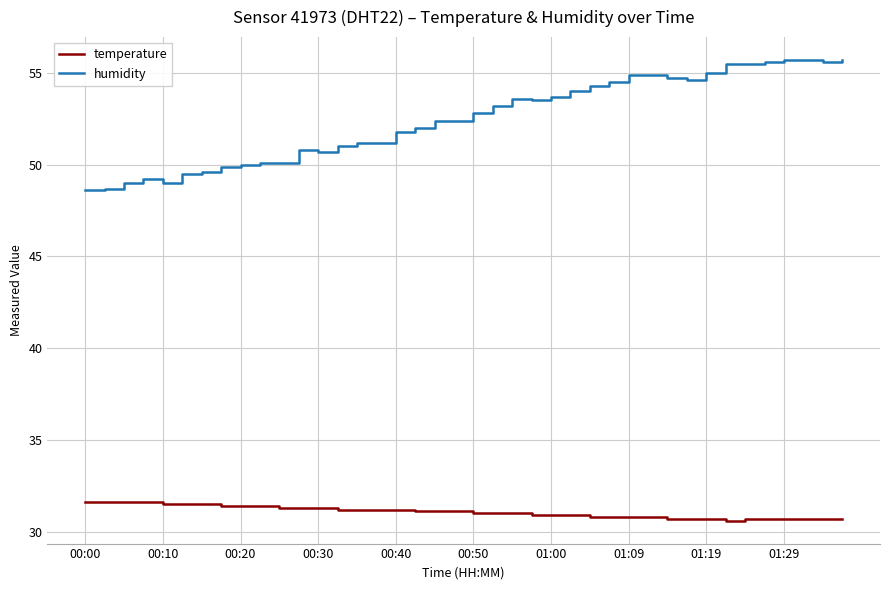

What is the maximum value shown in the chart?

55.7